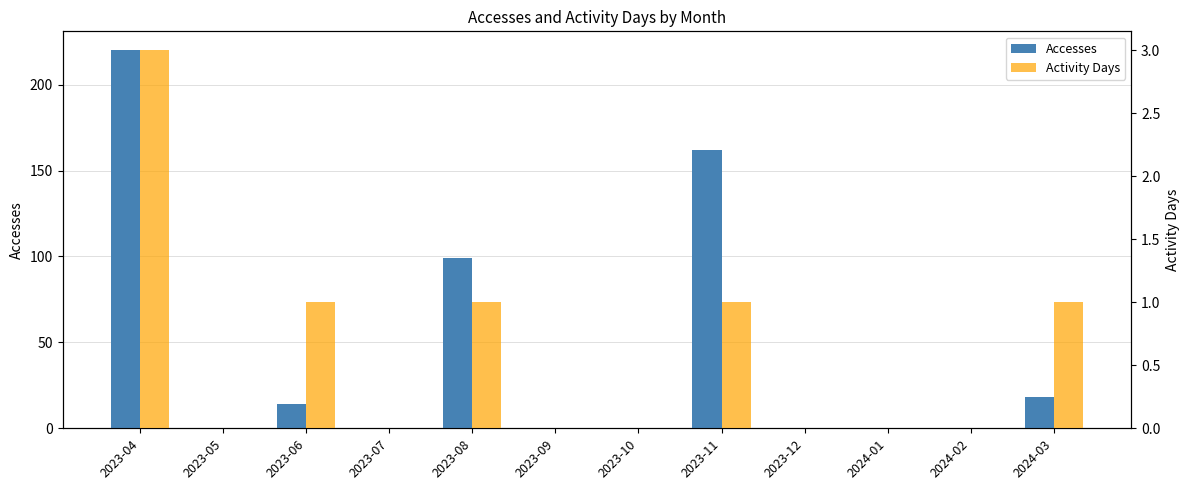

What position from the left is 2024-03?

12